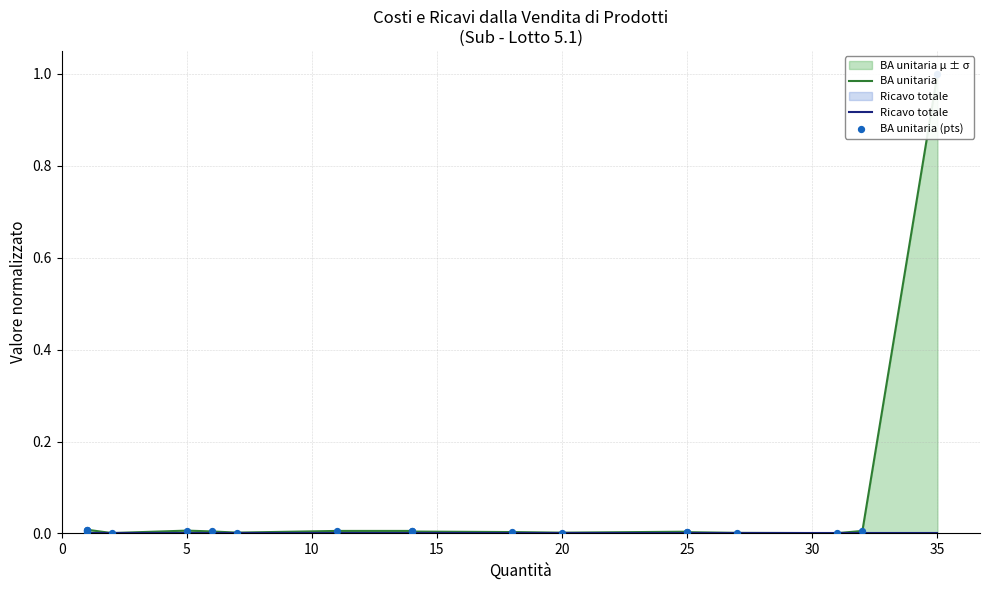

Which series has the largest Y range (max minus min)?

BA unitaria